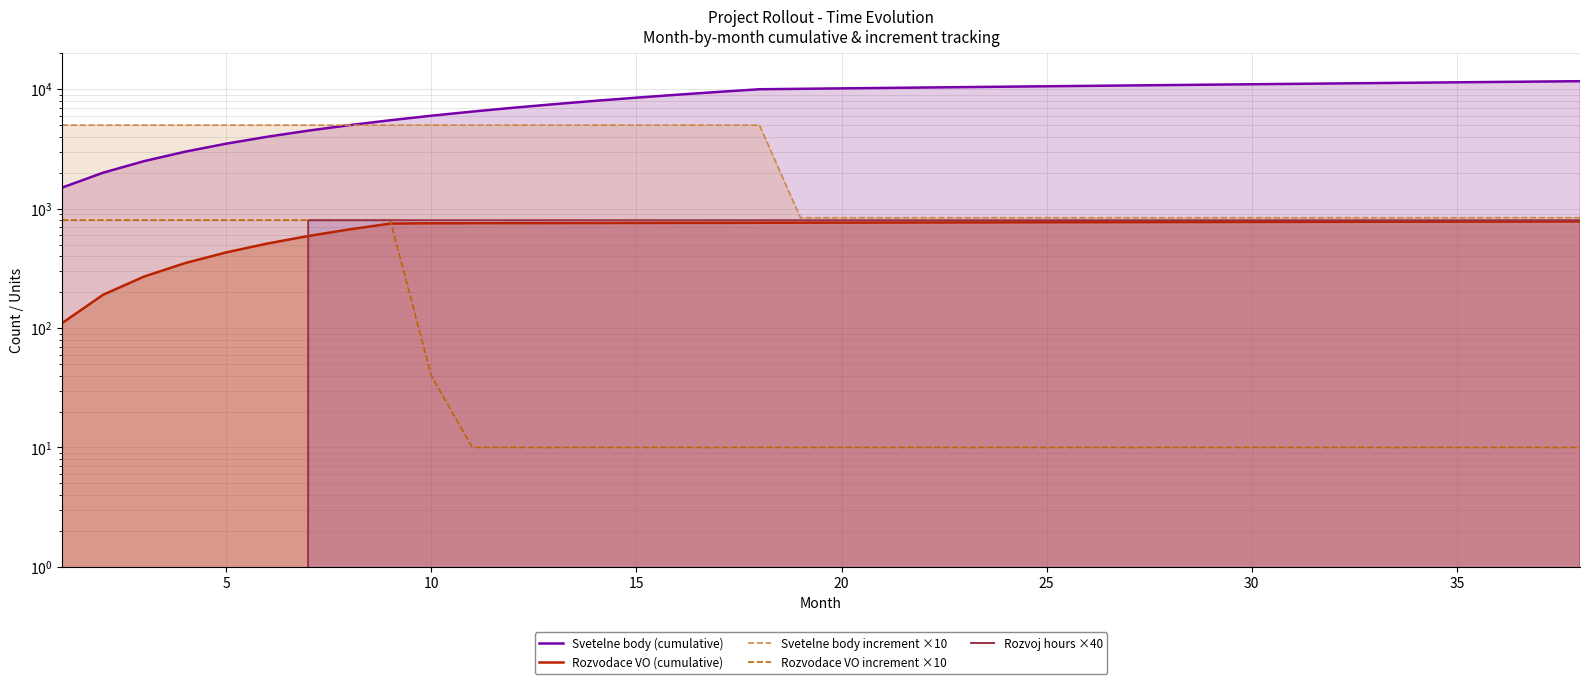

Where does the Rozvodace VO (cumulative) series first go above 764?

20